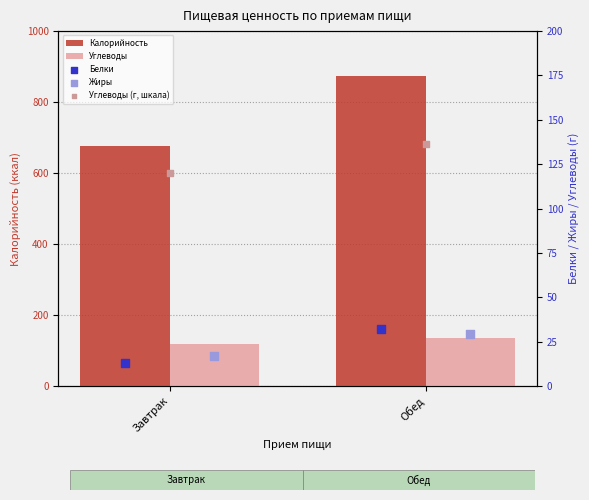

Which series contains the lowest Y value?

Белки